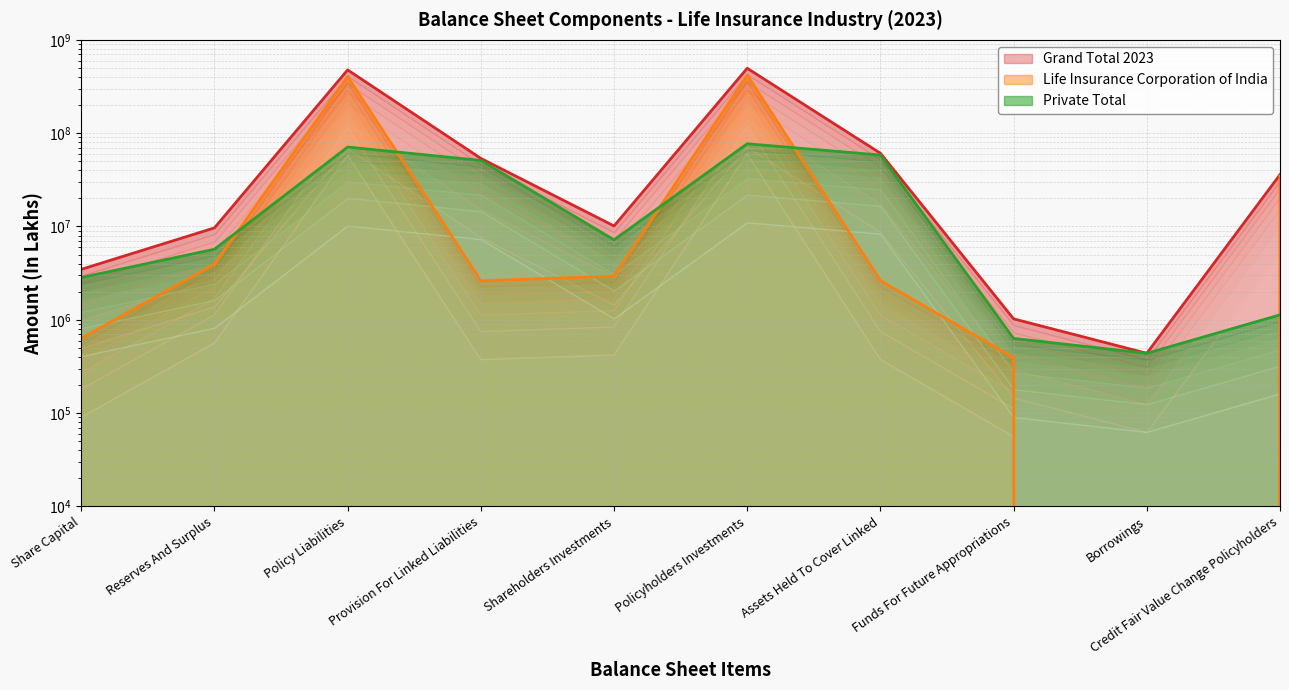

Which series has the largest range (max minus min)?

Grand Total 2023